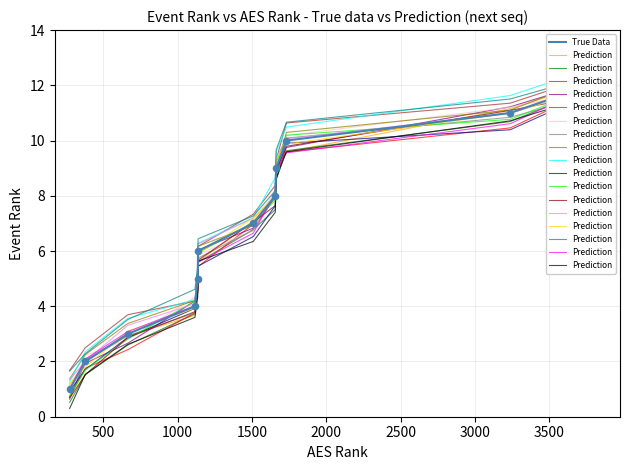

Which series has the largest total across all categories?

True Data